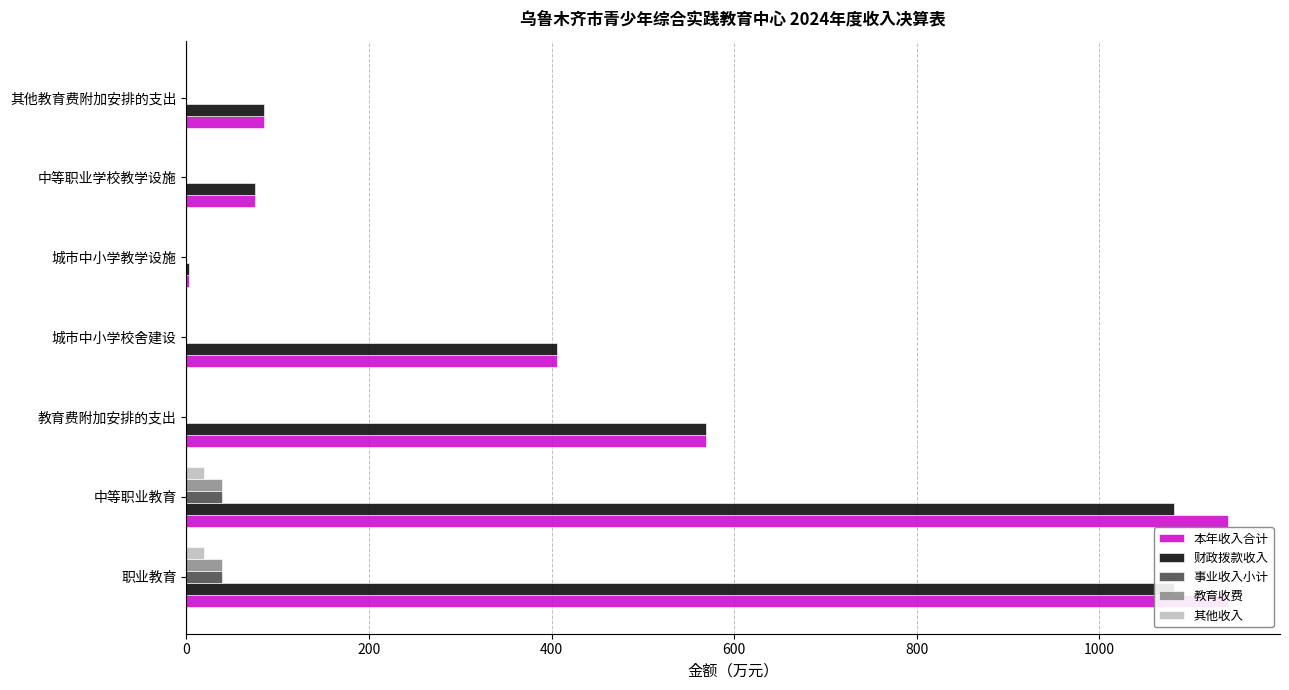

What is the difference between the maximum and minimum values in the 教育收费 series?

39.4